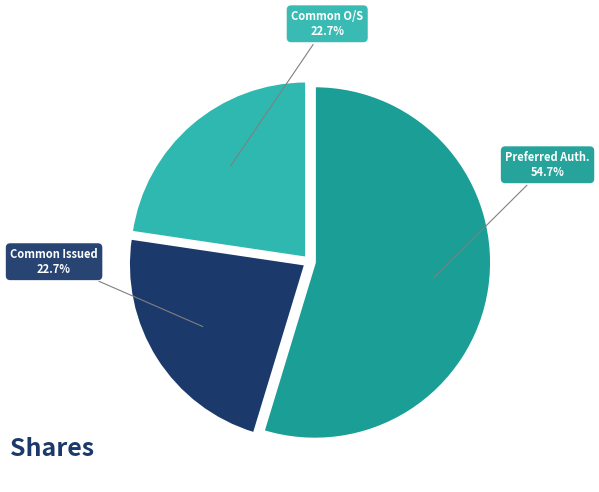

Is the sum of Common Issued and Preferred Auth. greater than half?

Yes